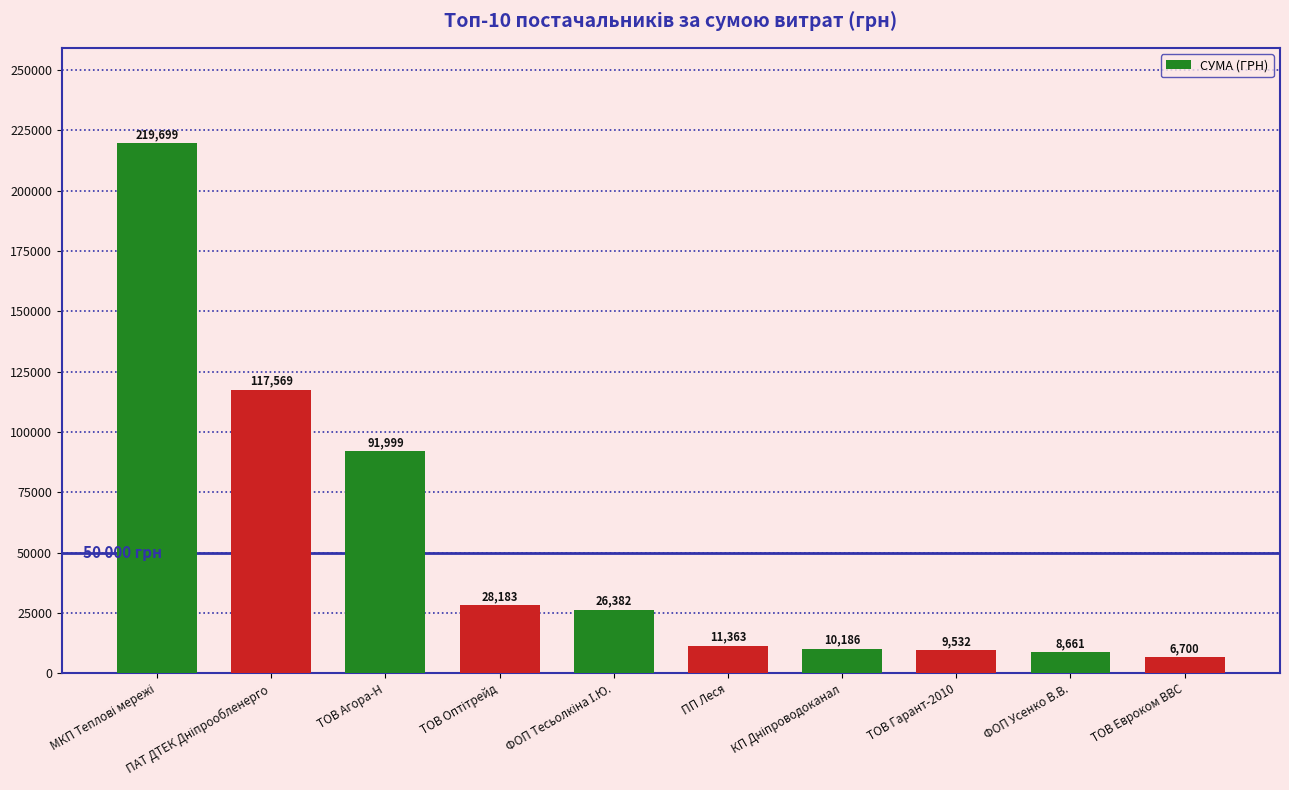

The chart shows a value of 9532.1 at ТОВ Гарант-2010. True or false?

True